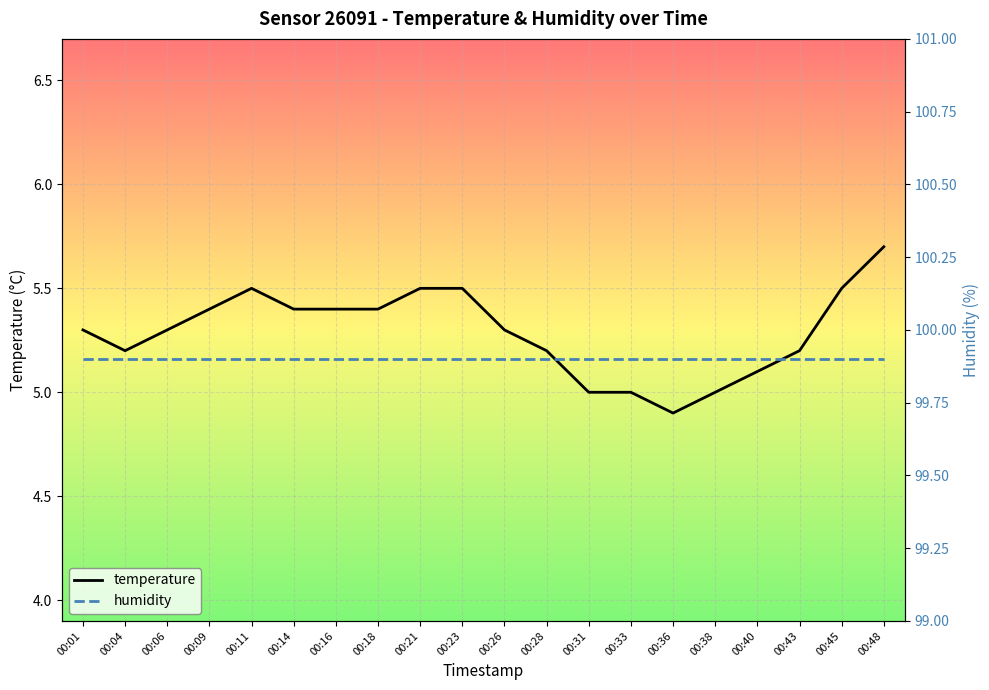

What are all the series names shown in the legend?

temperature, humidity